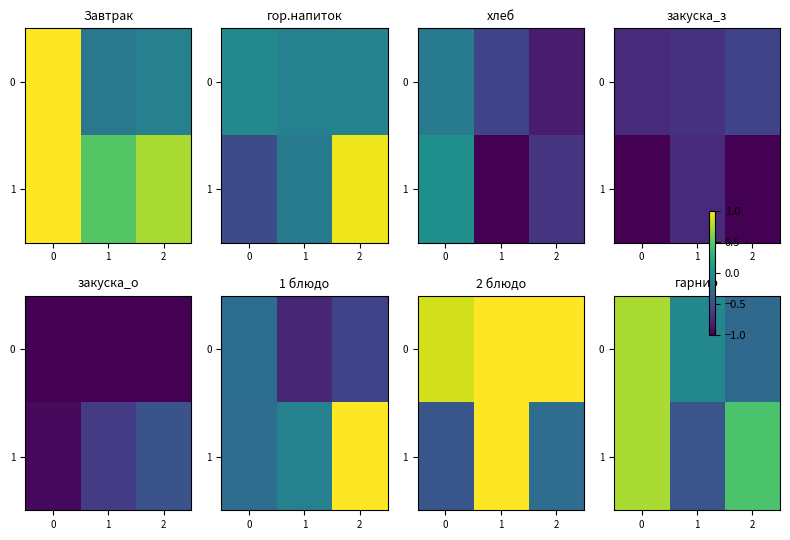

Which label corresponds to the smallest value in the chart?

1